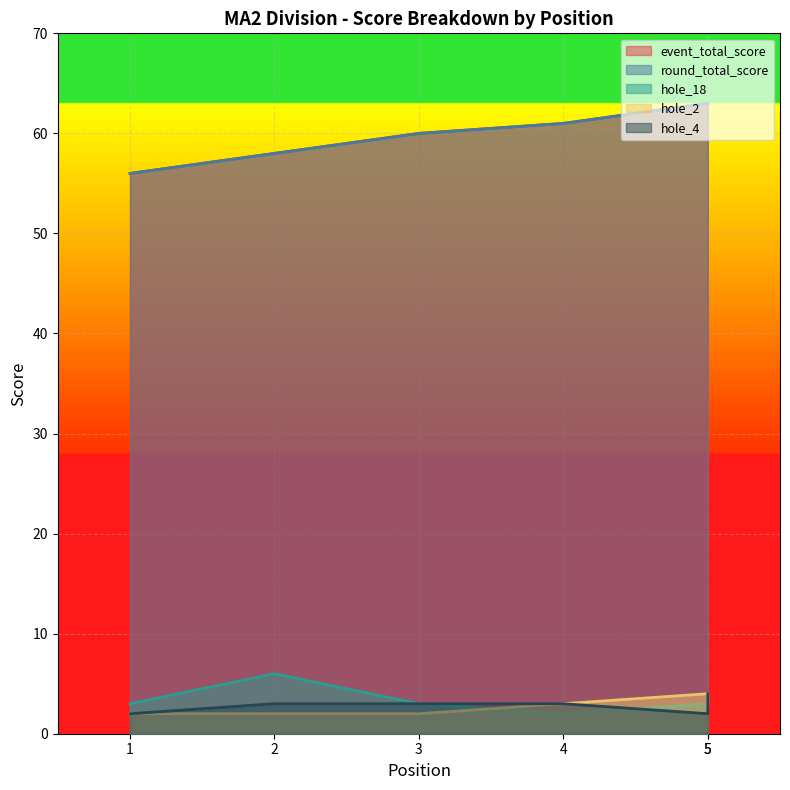

Is it true that event_total_score equals 33 at 1?

False